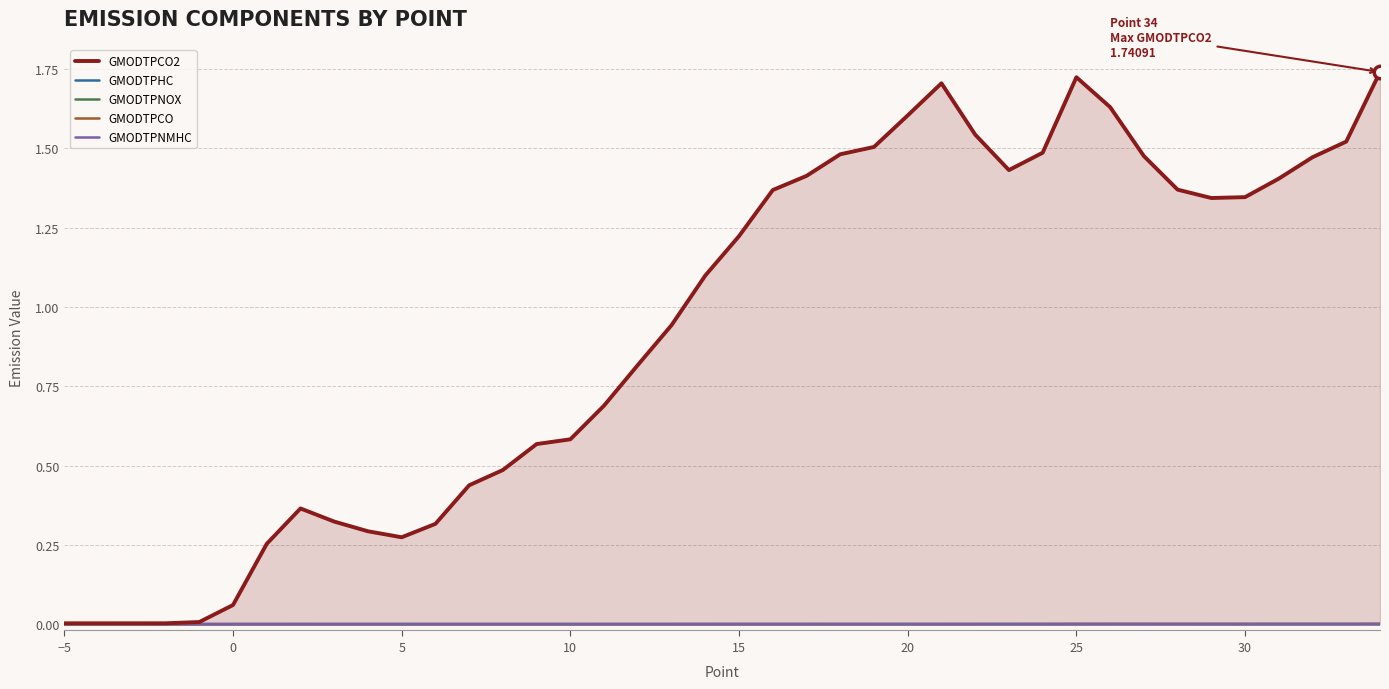

Which series has the largest total across all categories?

GMODTPCO2